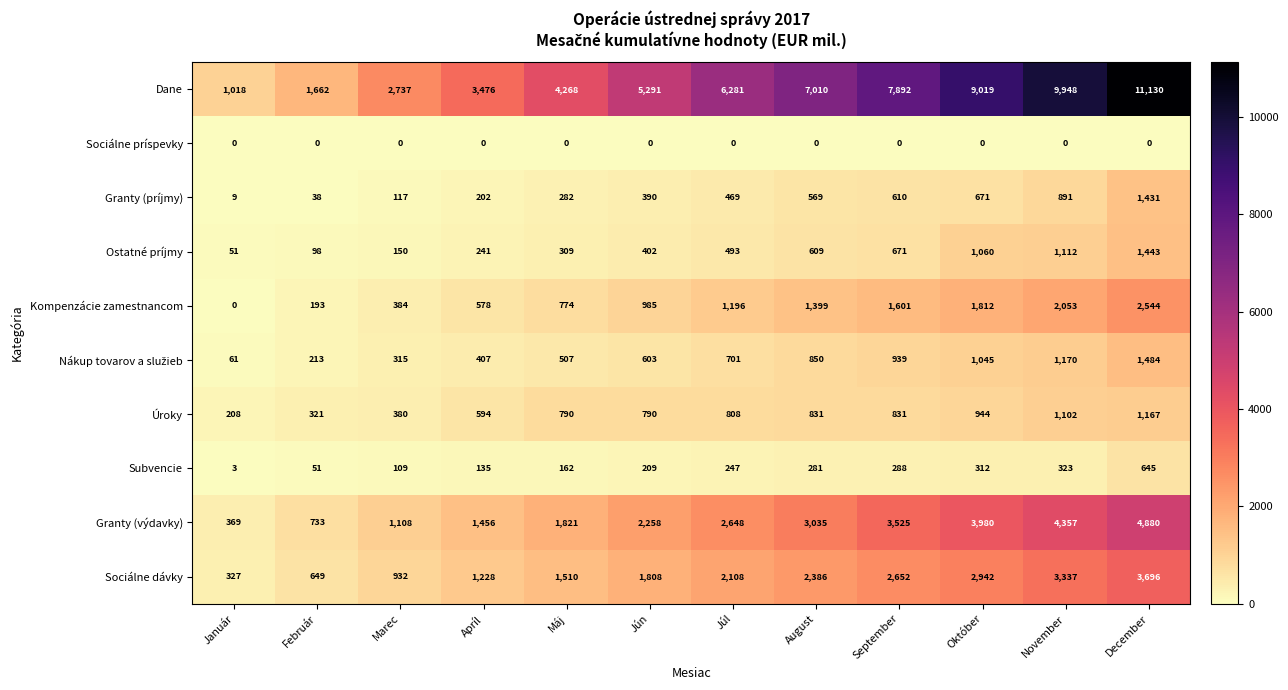

Is it true that Dane equals 2737 at Marec?

True